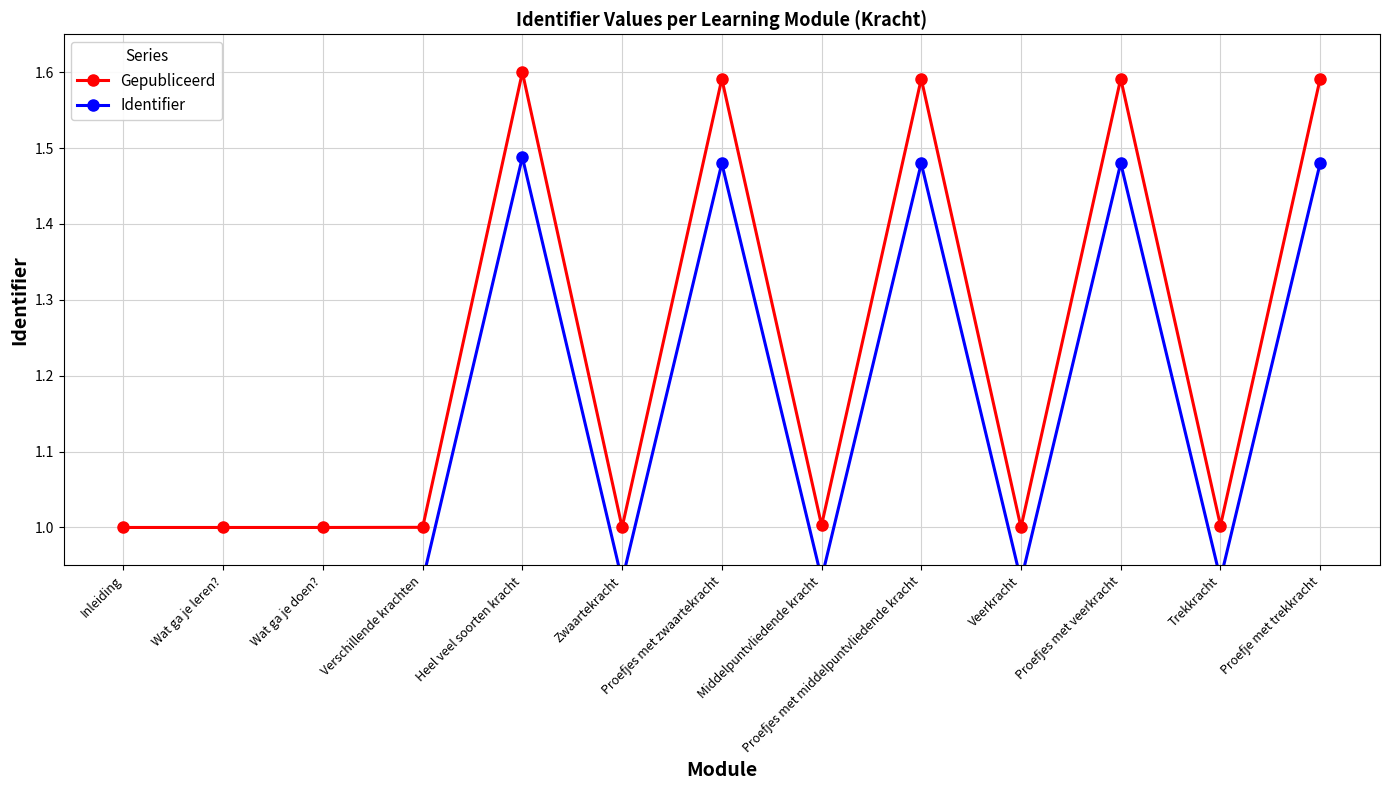

List the labels in order of Gepubliceerd value, smallest first.

Inleiding, Wat ga je leren?, Wat ga je doen?, Verschillende krachten, Zwaartekracht, Veerkracht, Trekkracht, Middelpuntvliedende kracht, Proefjes met zwaartekracht, Proefjes met middelpuntvliedende kracht, Proefjes met veerkracht, Proefje met trekkracht, Heel veel soorten kracht